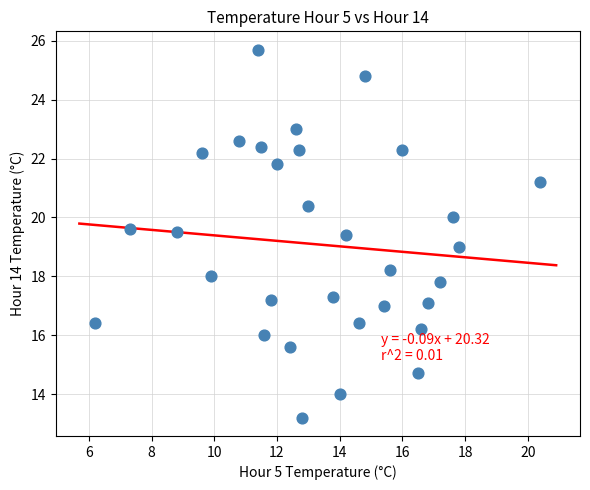

What is the range of Y values (max minus min)?

12.5